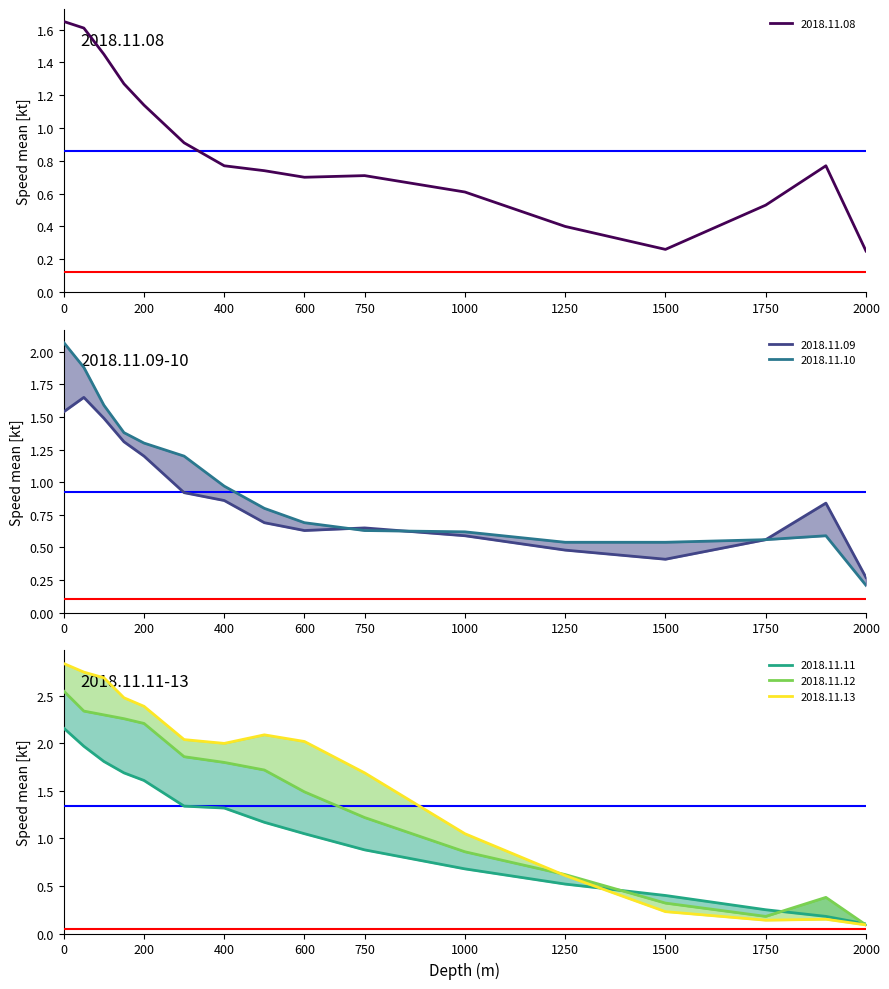

What is the sum of all 2018.11.10 values?

15.6